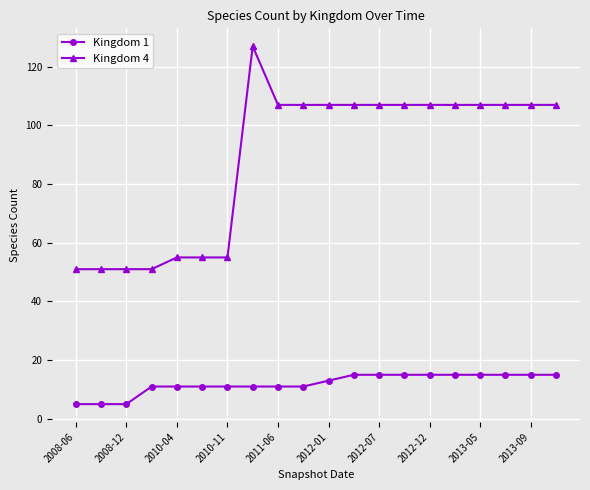

What is the sum of all Kingdom 1 values?

240